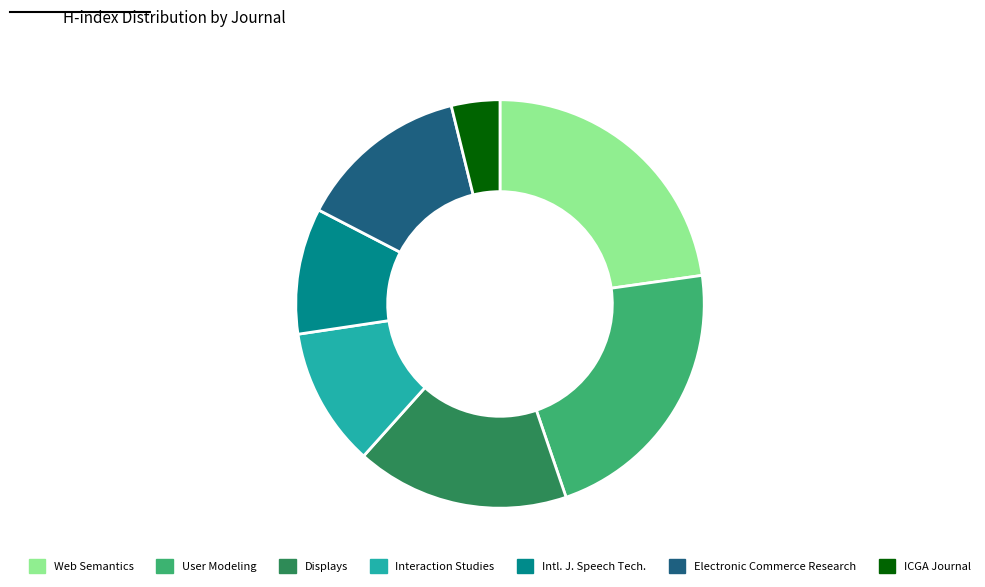

Is there any slice that represents more than half of the pie?

No